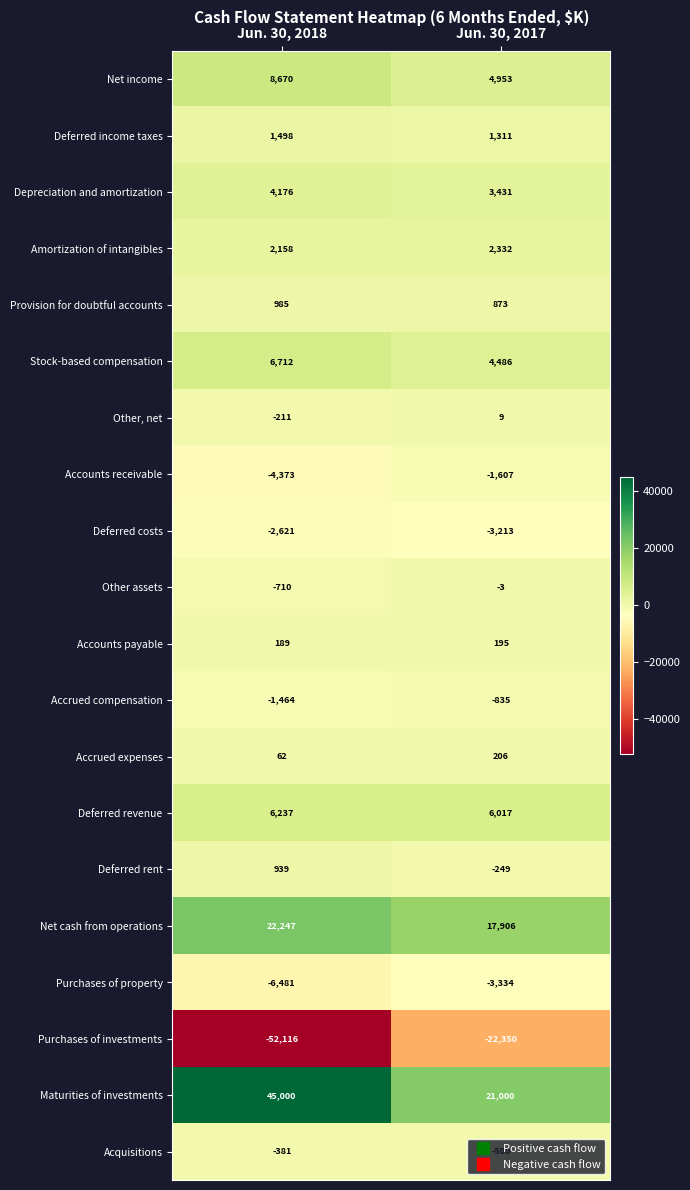

How many distinct data groups are displayed?

20